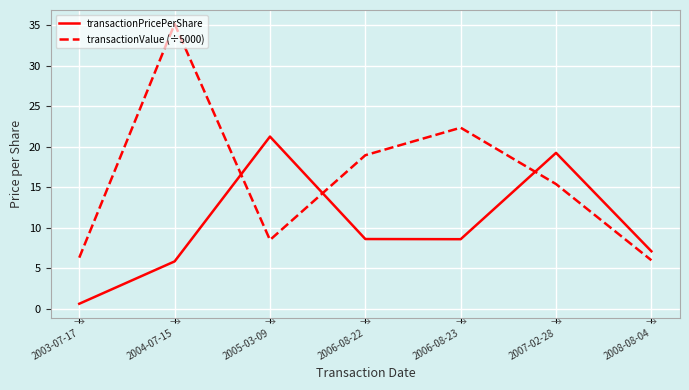

Is the value of transactionValue (÷5000) at 2006-08-23 greater than the value of transactionPricePerShare at 2006-08-22?

Yes